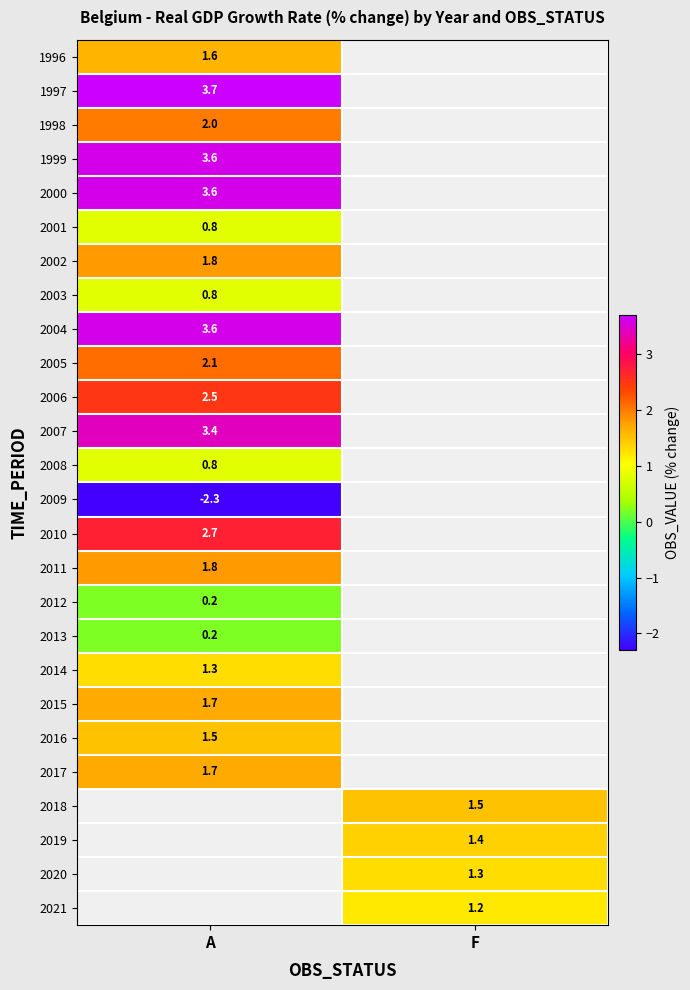

At how many categories does at least one series exceed 3?

1